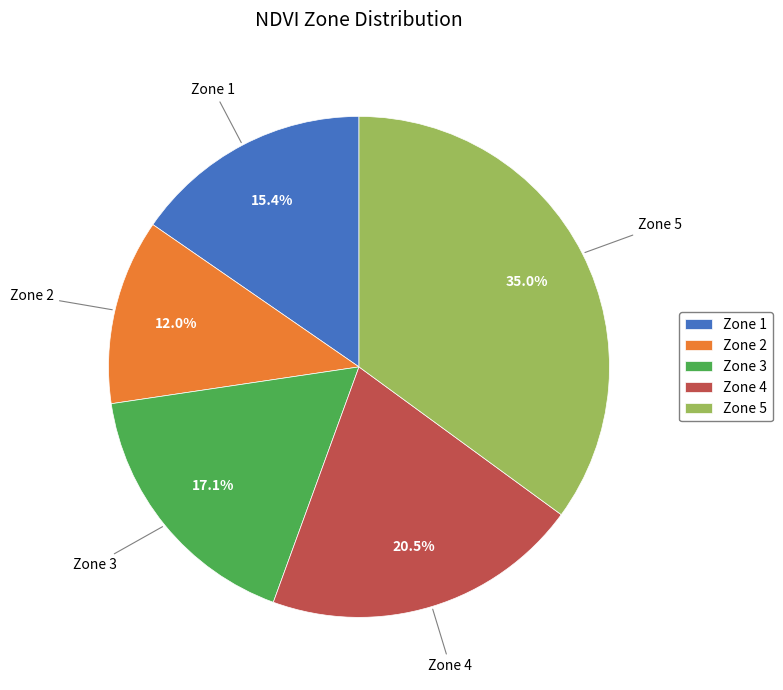

To the nearest percent, what is the average slice percentage?

20%